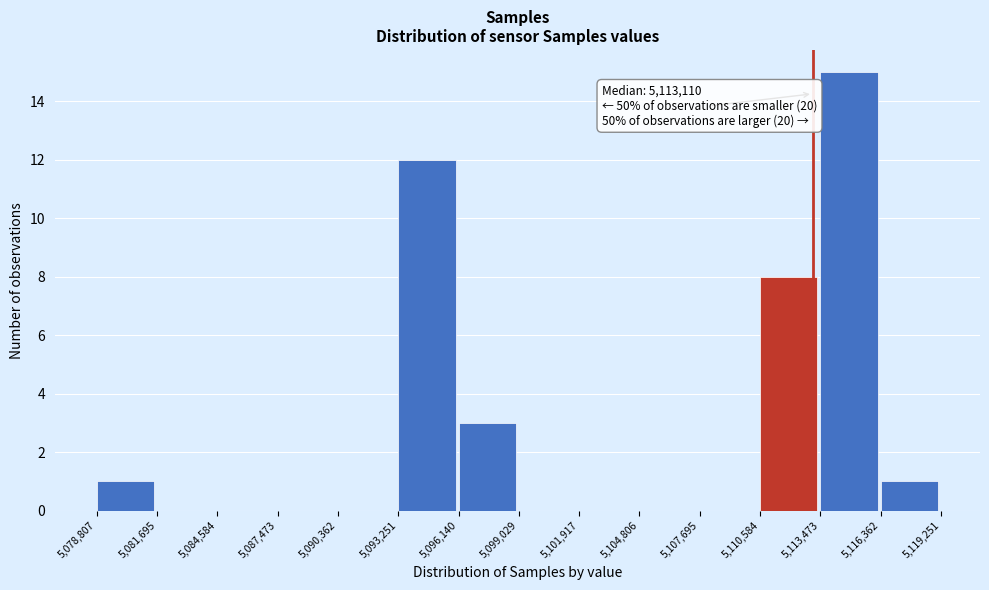

Which range on the x-axis has the tallest bar?

5,113,473 to 5,116,362